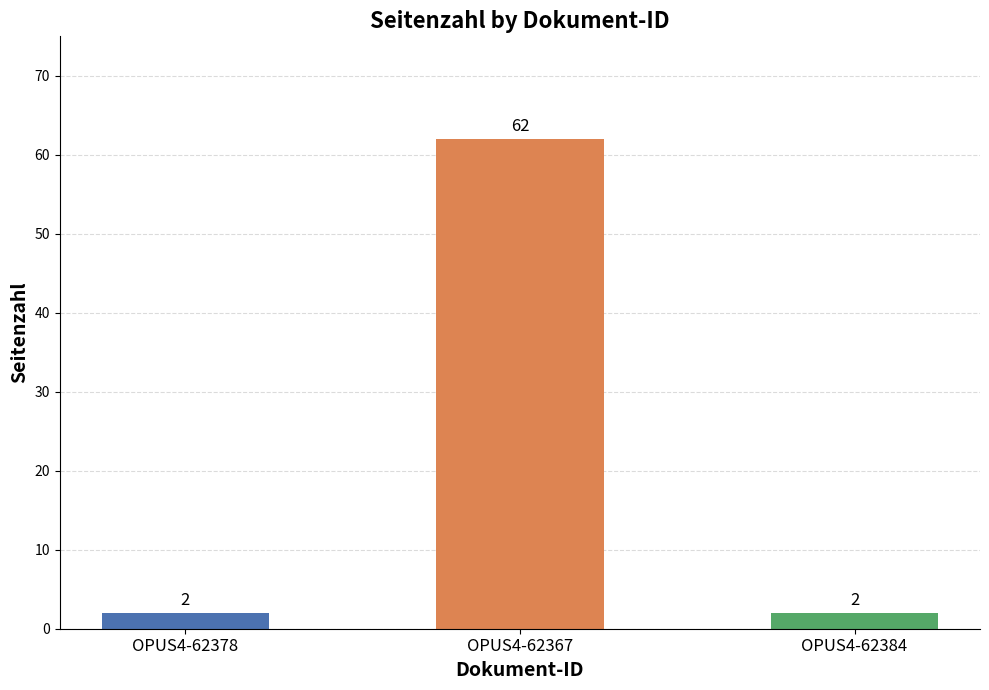

What is the sum of all values?

66